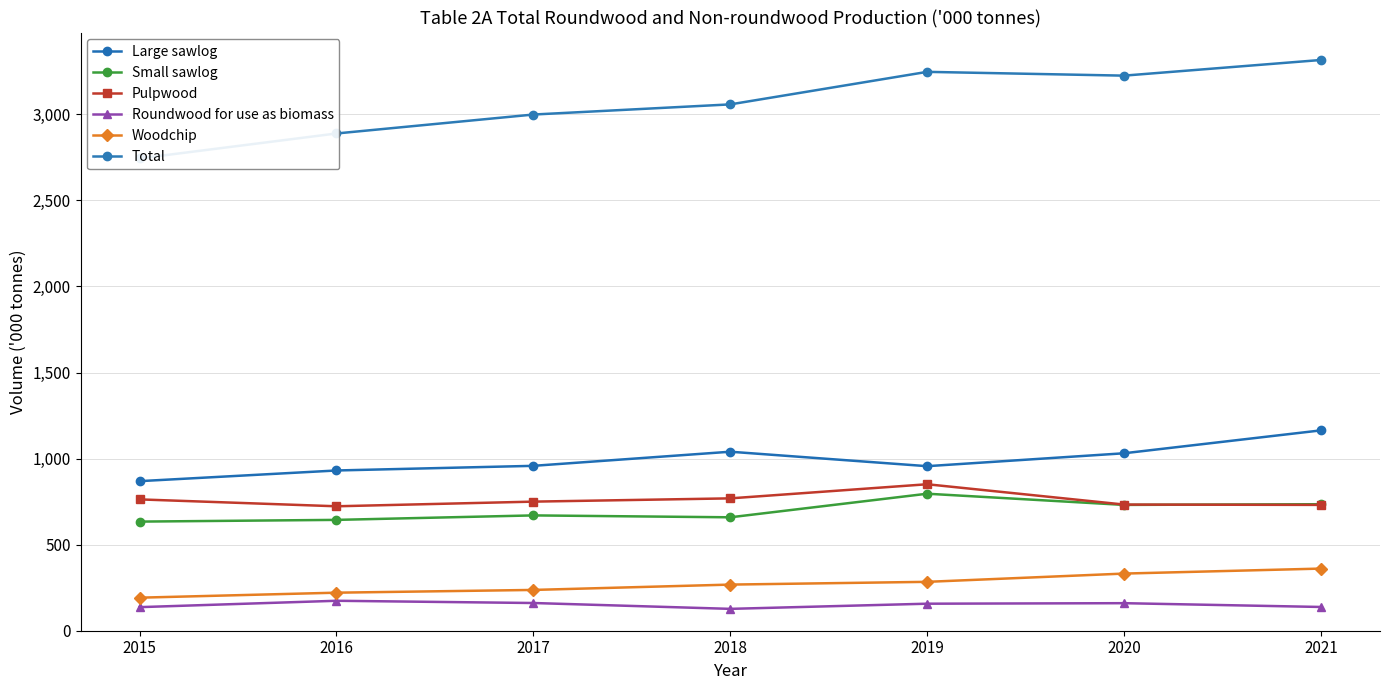

Reading left to right, extract all data points from this chart.

Large sawlog: 2015=869	2016=931	2017=958	2018=1040	2019=956	2020=1031	2021=1164
Small sawlog: 2015=634	2016=644	2017=670	2018=659	2019=796	2020=731	2021=735
Pulpwood: 2015=763	2016=723	2017=750	2018=769	2019=851	2020=733	2021=731
Roundwood for use as biomass: 2015=137	2016=174	2017=161	2018=127	2019=157	2020=160	2021=138
Woodchip: 2015=192	2016=221	2017=237	2018=268	2019=284	2020=332	2021=361
Total: 2015=2744	2016=2889	2017=2999	2018=3058	2019=3247	2020=3225	2021=3316